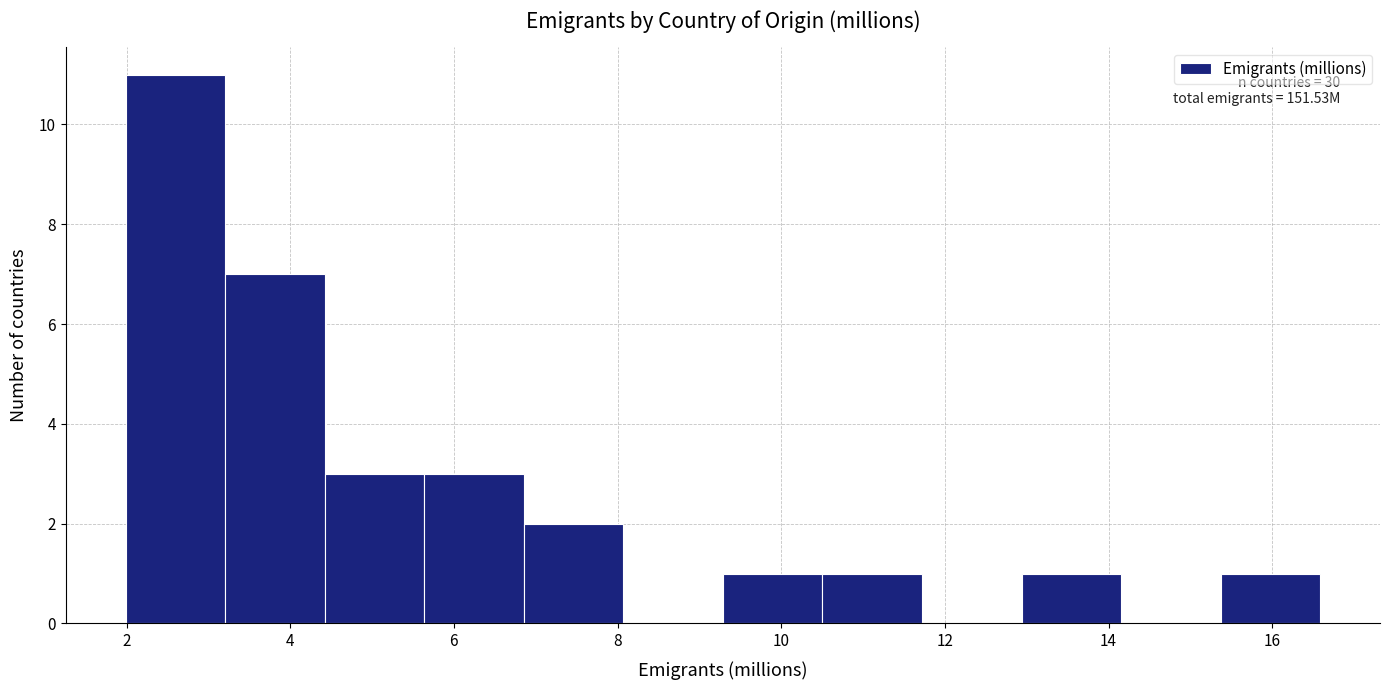

Which range on the x-axis has the tallest bar?

2.0 to 3.2